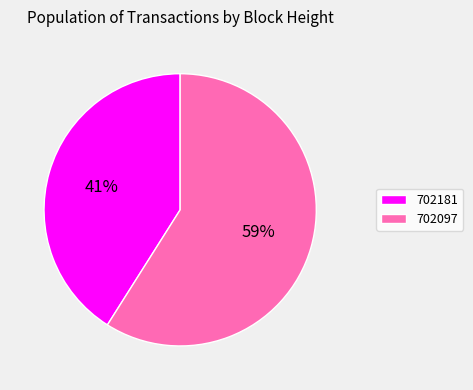

Count the number of slices in the pie.

2